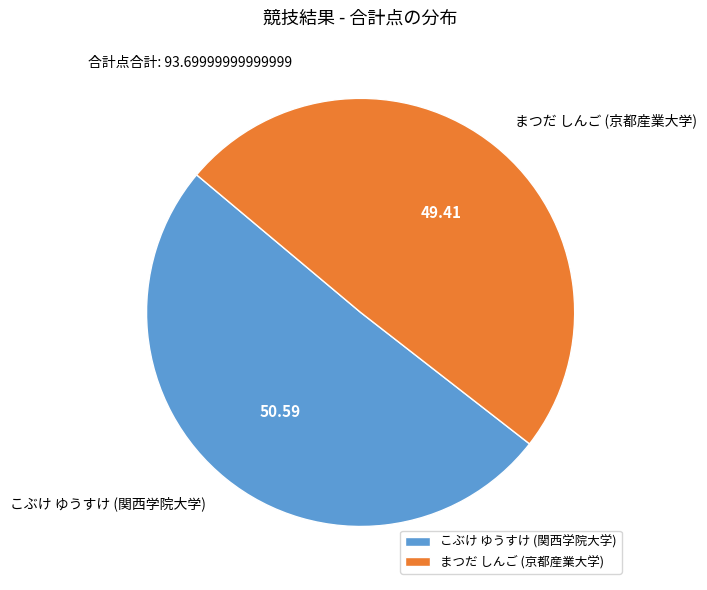

What is the smallest slice in the pie chart?

まつだ しんご (京都産業大学)